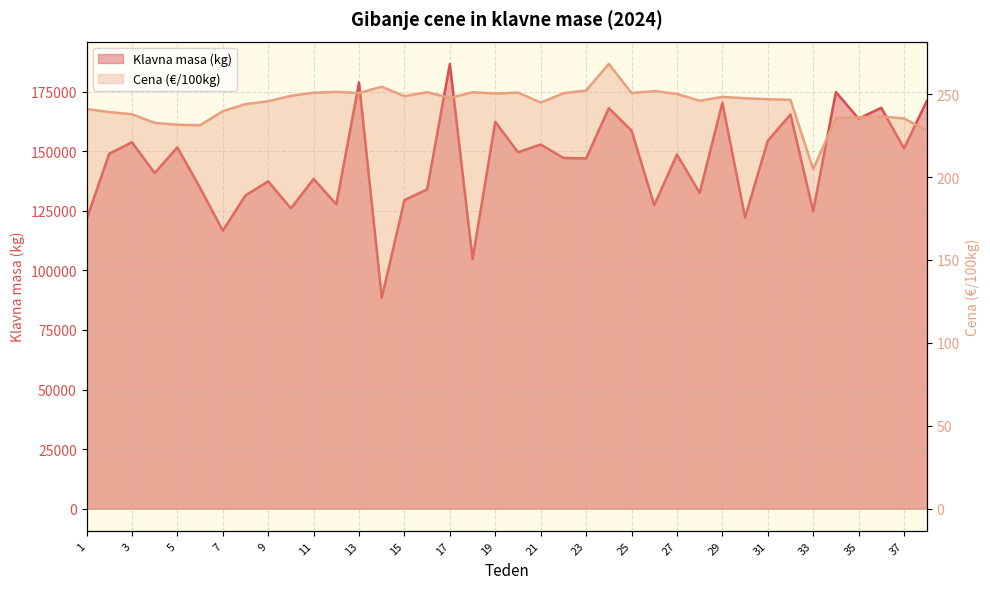

How many lines are shown in the chart?

2